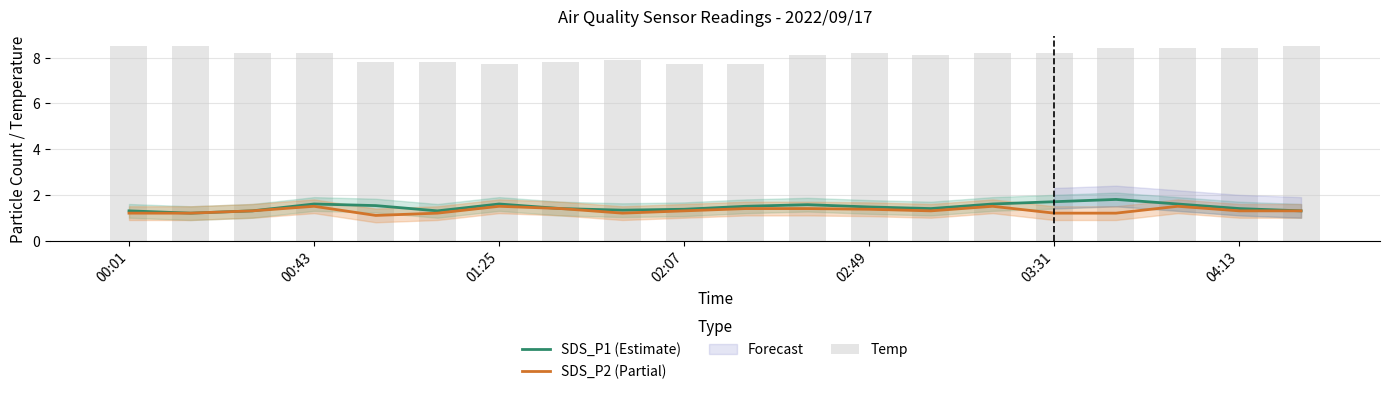

Is it true that SDS_P1 (Estimate) equals 0.9 at 03:31?

False